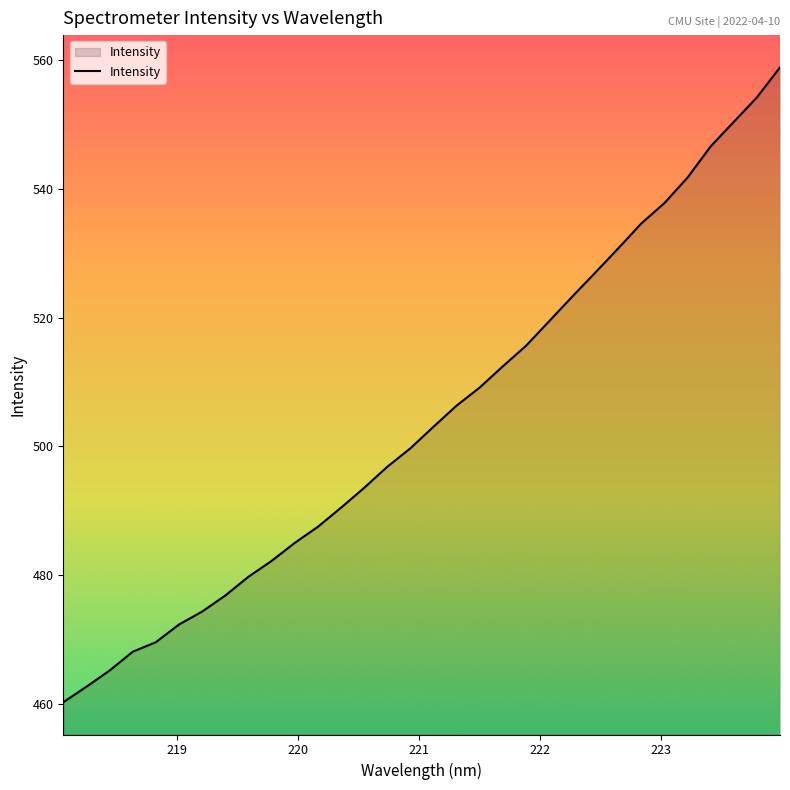

How many values exceed 503?

16